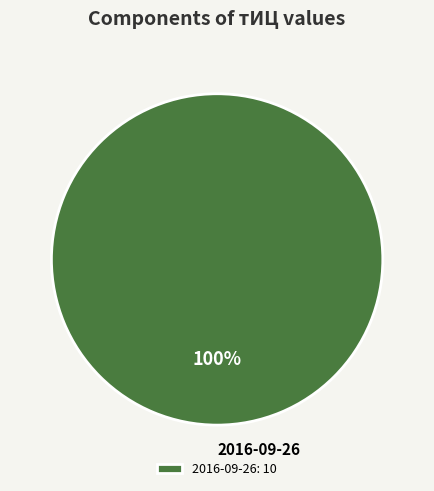

The 2016-09-26 slice represents 85% of the pie. True or false?

False